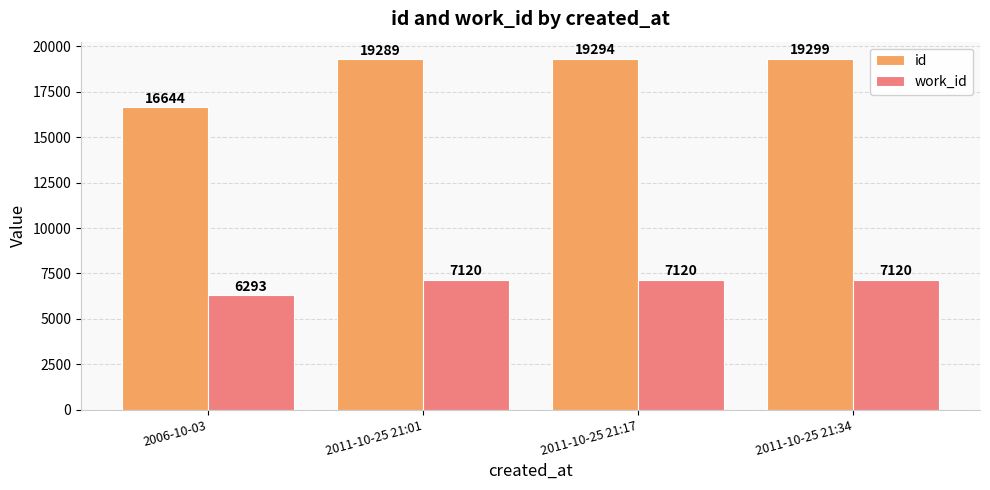

What is the sum of the work_id values at 2011-10-25 21:34 and 2011-10-25 21:17?

14240